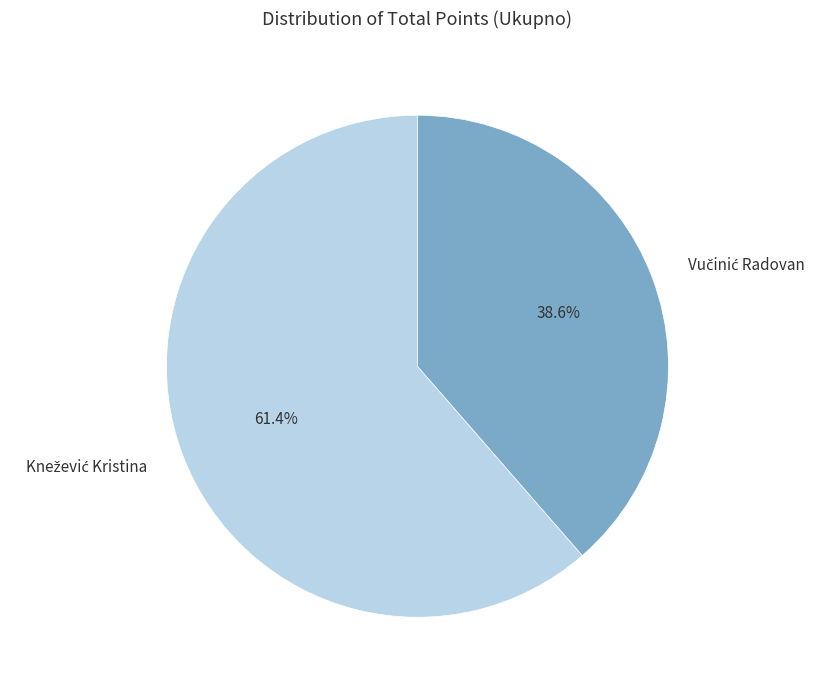

Is there a majority slice in this chart?

Yes